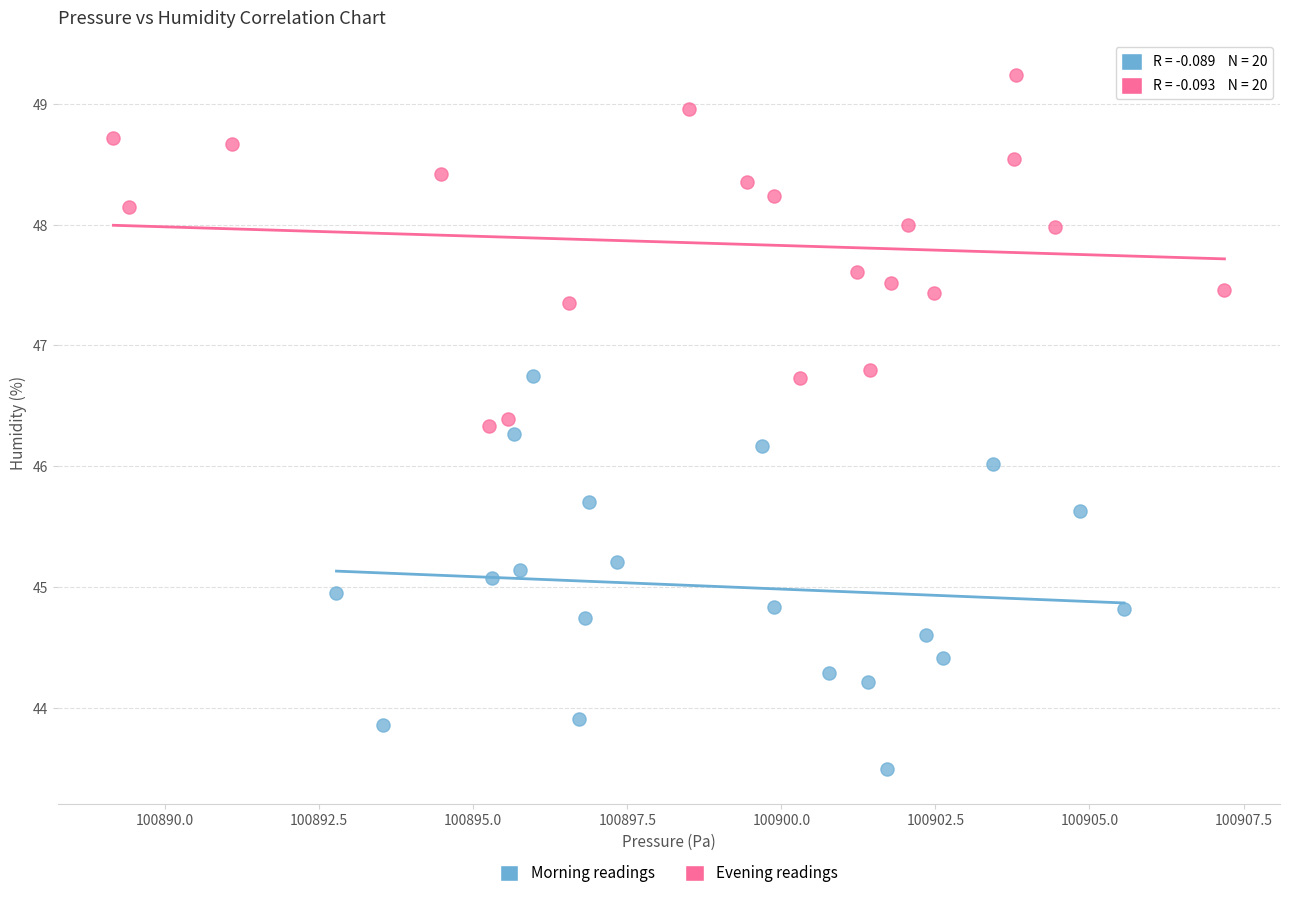

Which series contains the highest Y value?

Evening readings